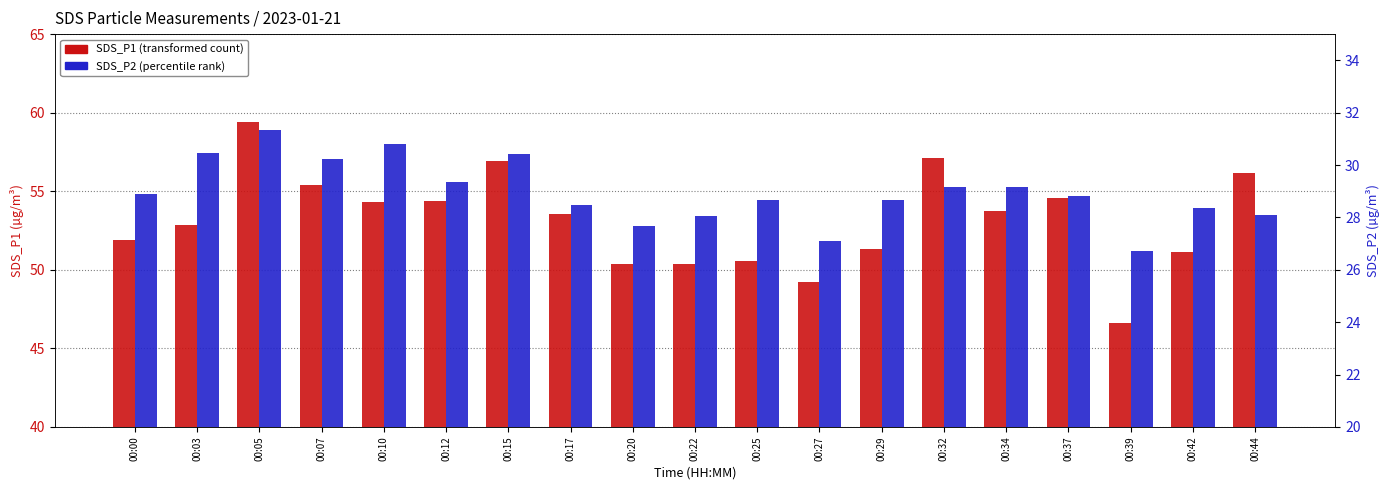

The value of SDS_P1 at 00:27 is 27.8. True or false?

False